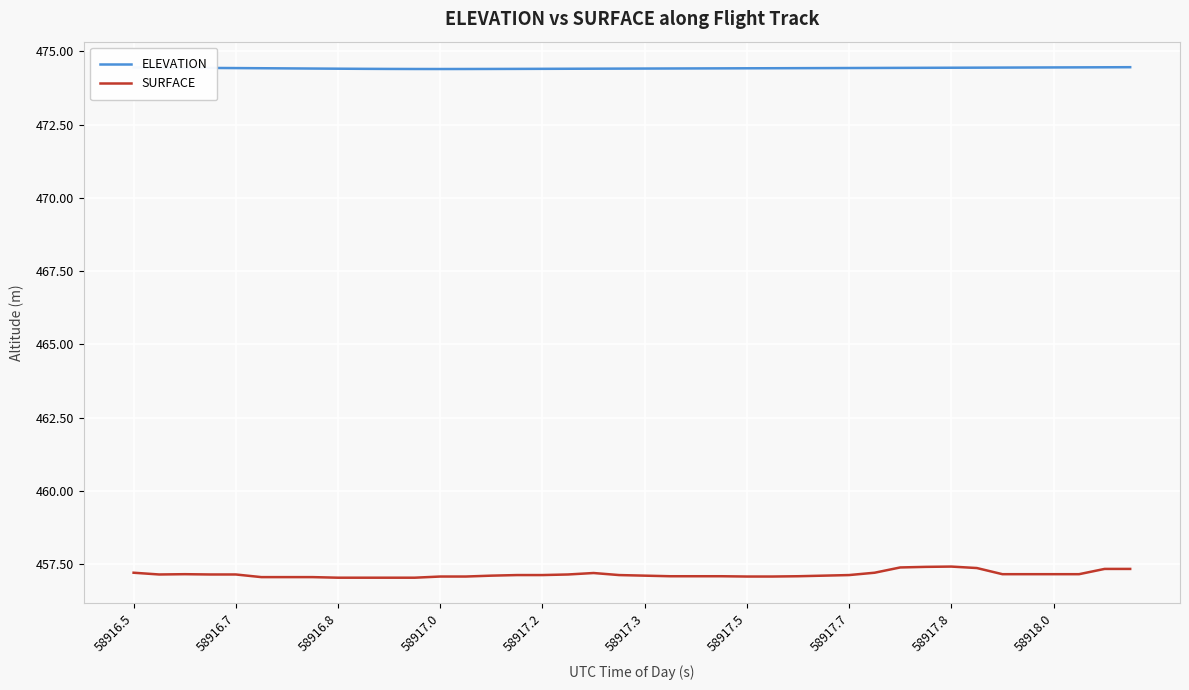

True or false: SURFACE and ELEVATION intersect in this chart.

False